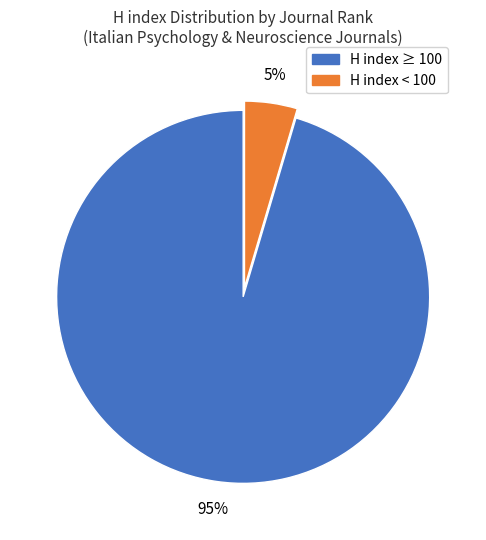

Is there any slice that represents more than half of the pie?

Yes